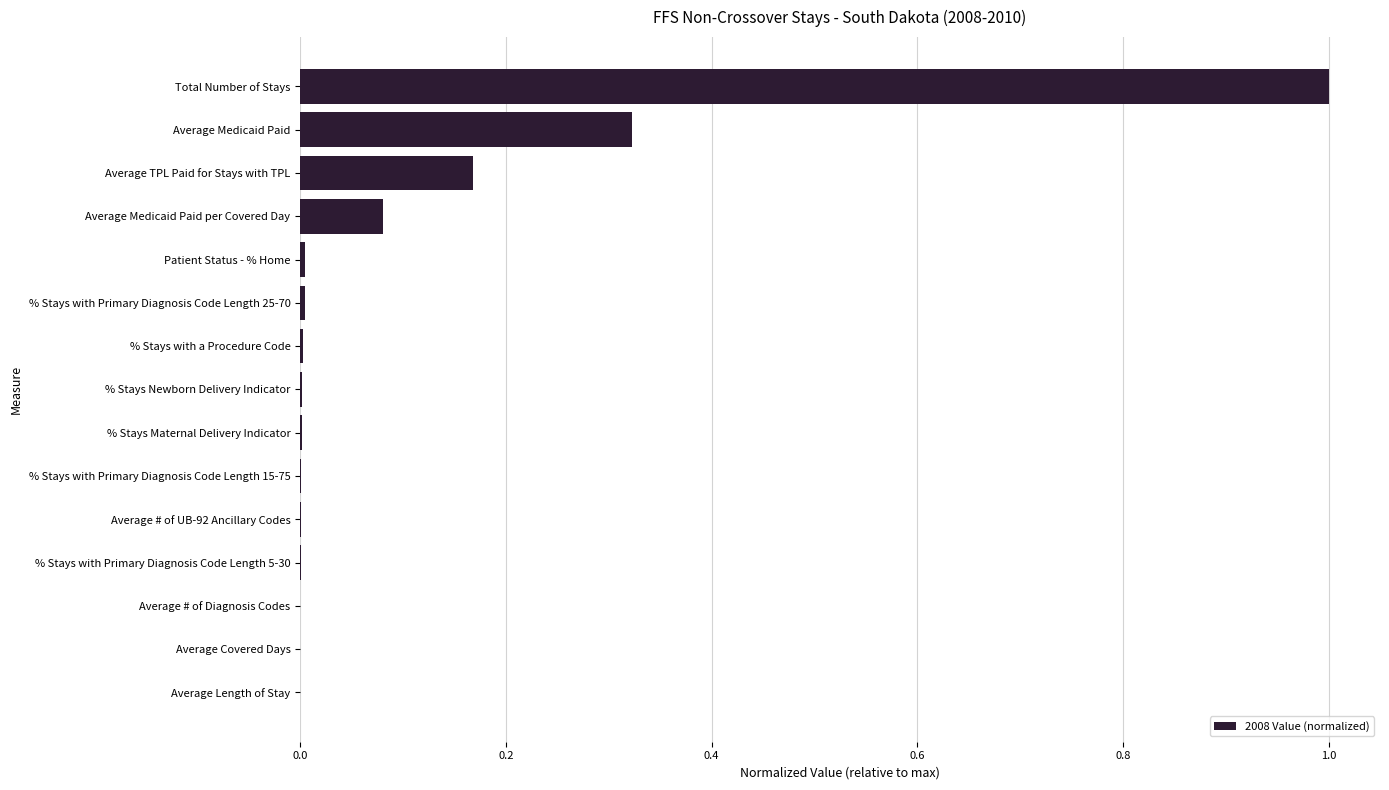

True or false: the data shows 0.0 at % Stays with a Procedure Code.

True